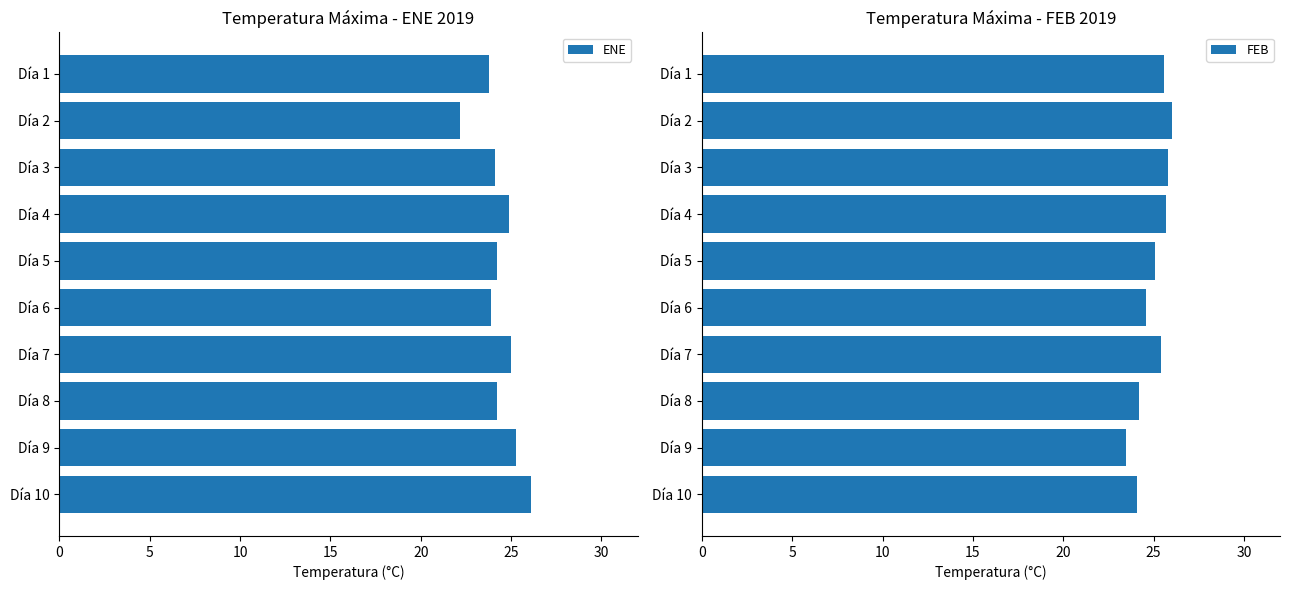

Are the bars horizontal?

Yes